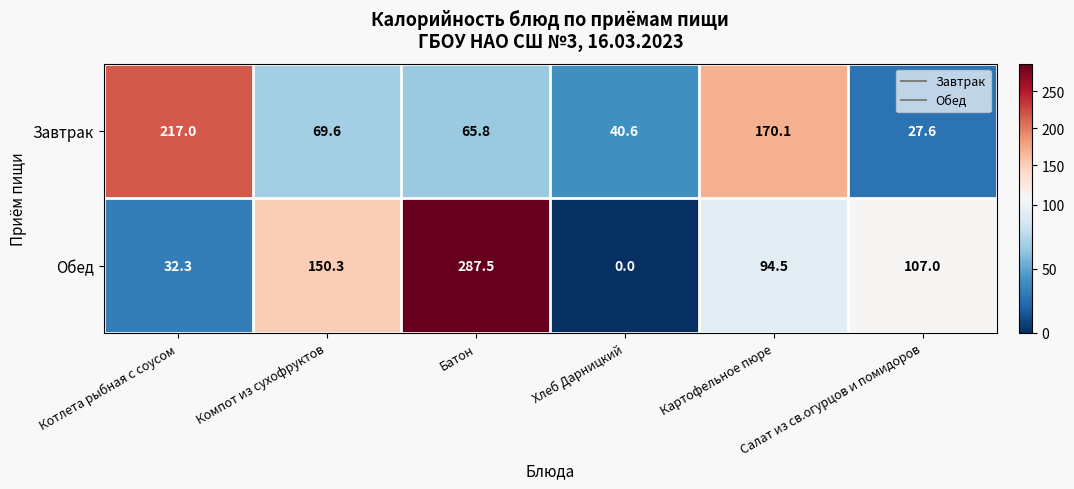

Rank the series by their maximum value, from lowest to highest.

Завтрак, Обед